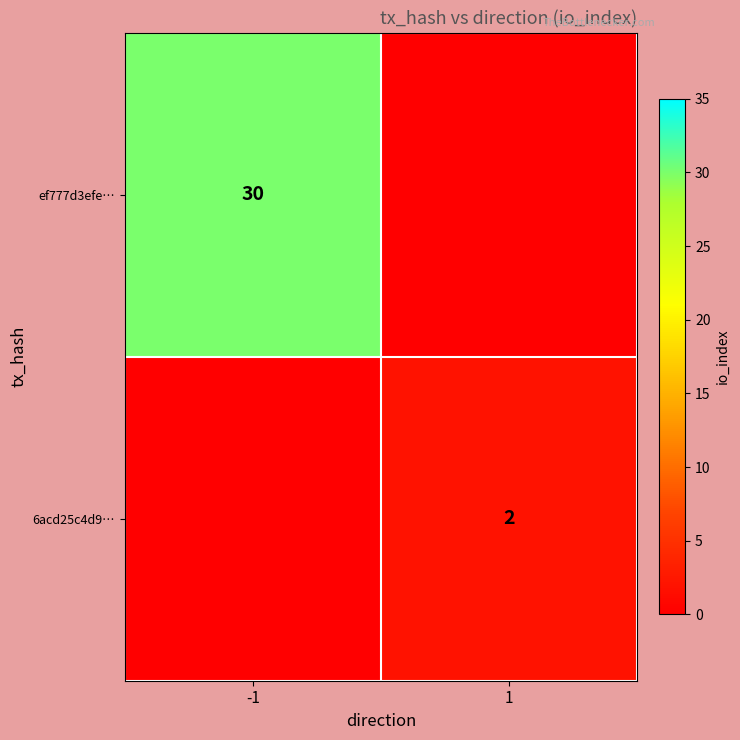

The ef777d3efe… series shows 17 at -1. True or false?

False